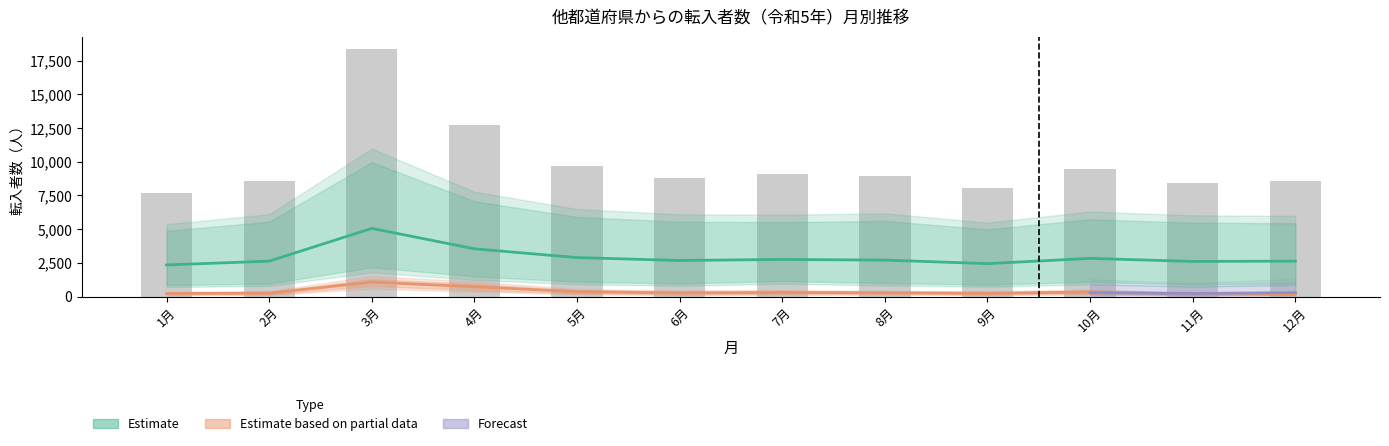

What is the value of the 宮城県 bar at the 3rd from the left?

1074.5